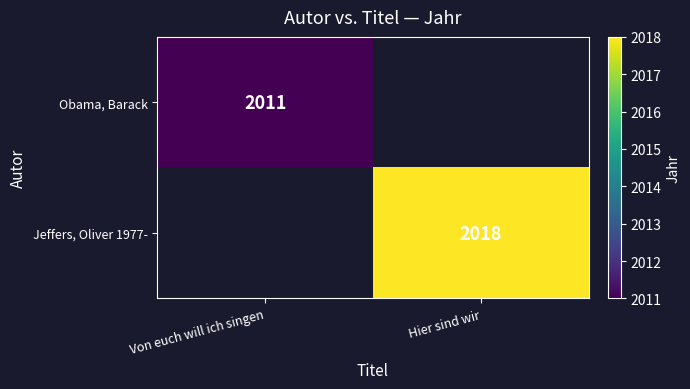

The value of Jeffers, Oliver 1977- at Hier sind wir is 1233. True or false?

False